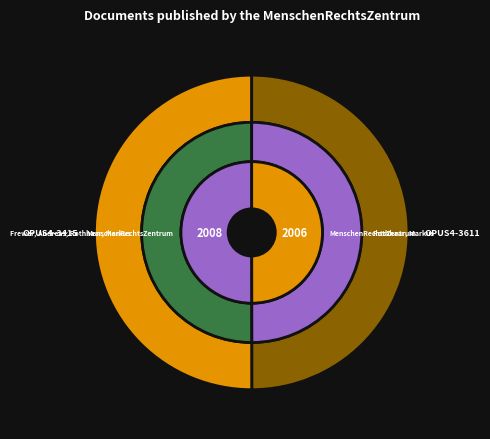

What percentage is the OPUS4-3415 slice, to the nearest percent?

50%